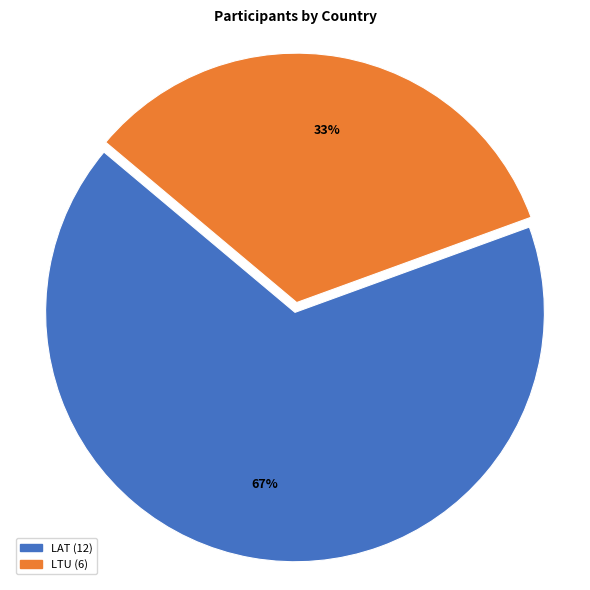

To the nearest percent, what is the average slice percentage?

50%